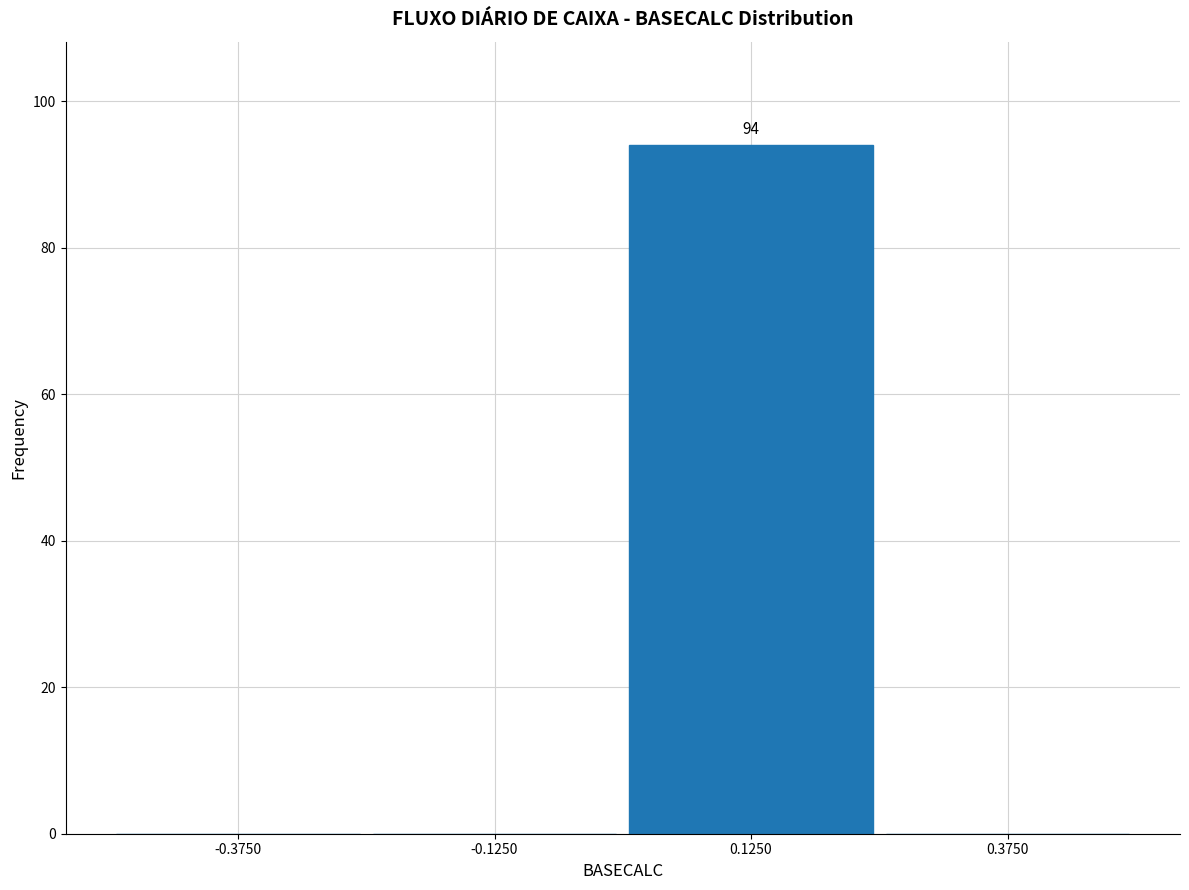

Over which range of the x-axis is the bar tallest?

0.00 to 0.25